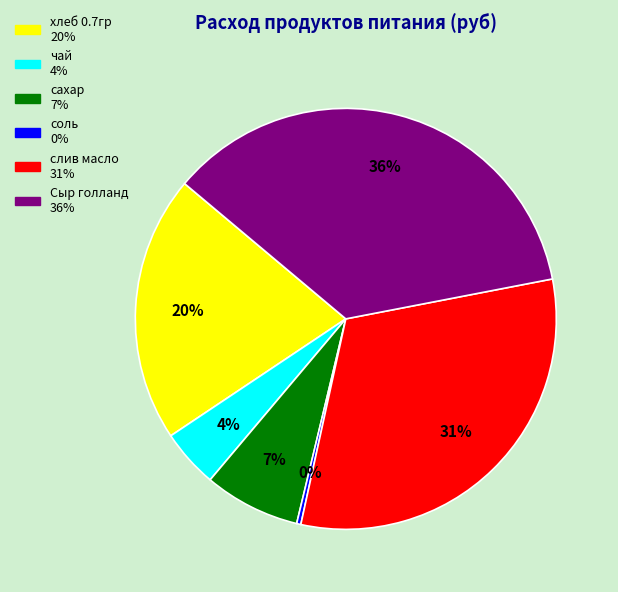

The слив масло slice represents 46% of the pie. True or false?

False